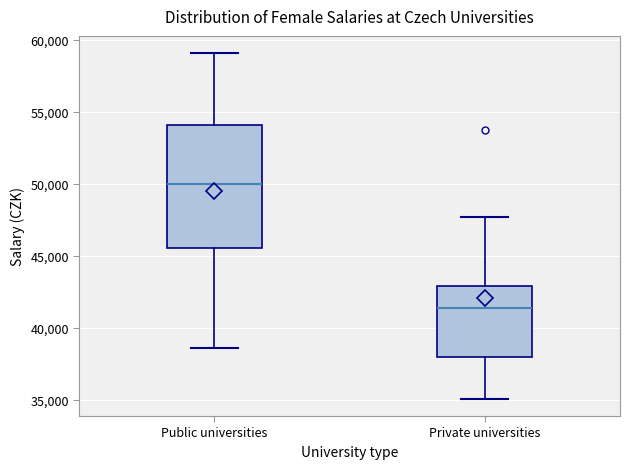

Where is the lower edge of the box for Private universities on the y-axis? The values are not printed on the chart, so give them approximately, as read against the axis.

38000